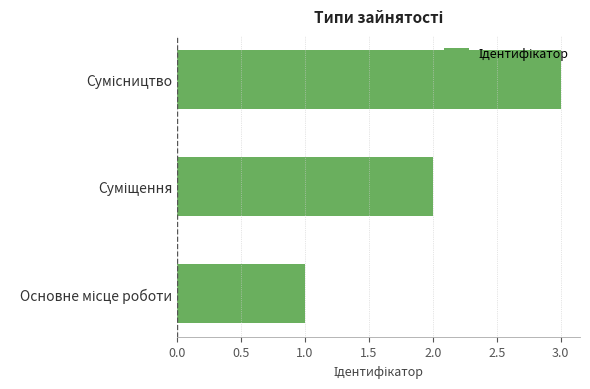

What is the sum of all values?

6